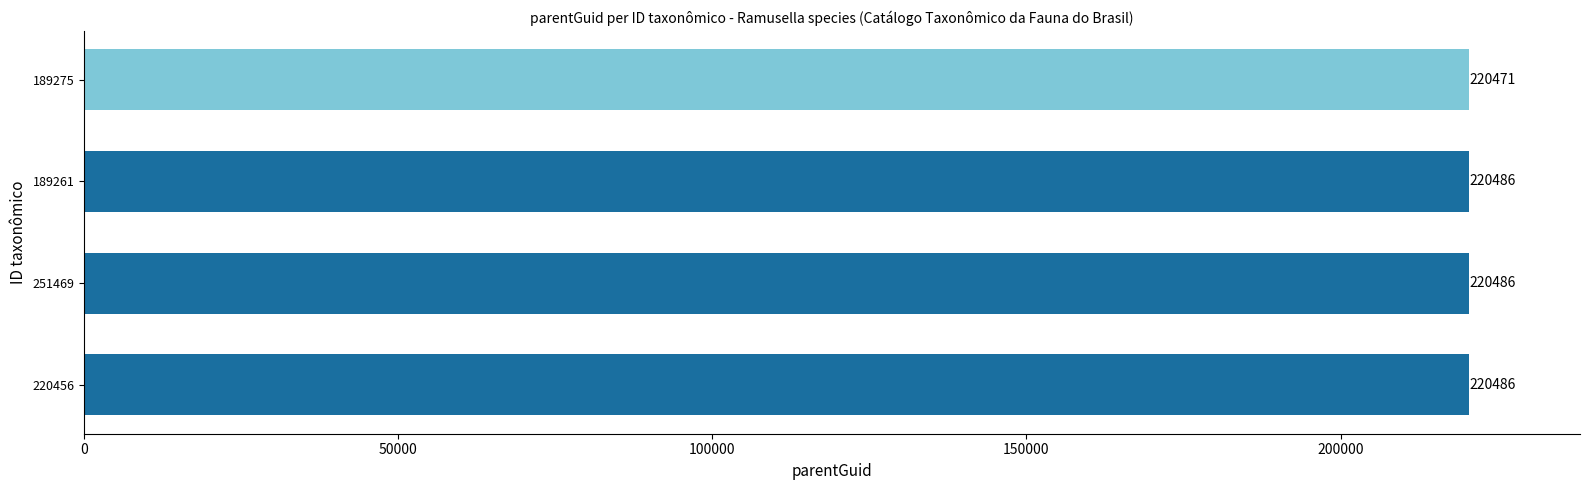

What is the minimum value shown in the chart?

220471